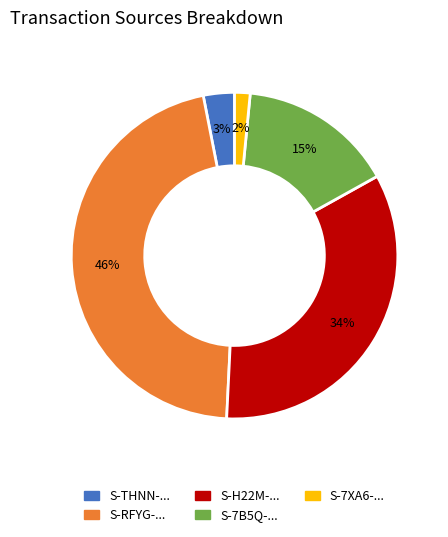

To the nearest percent, what is the average slice percentage?

20%